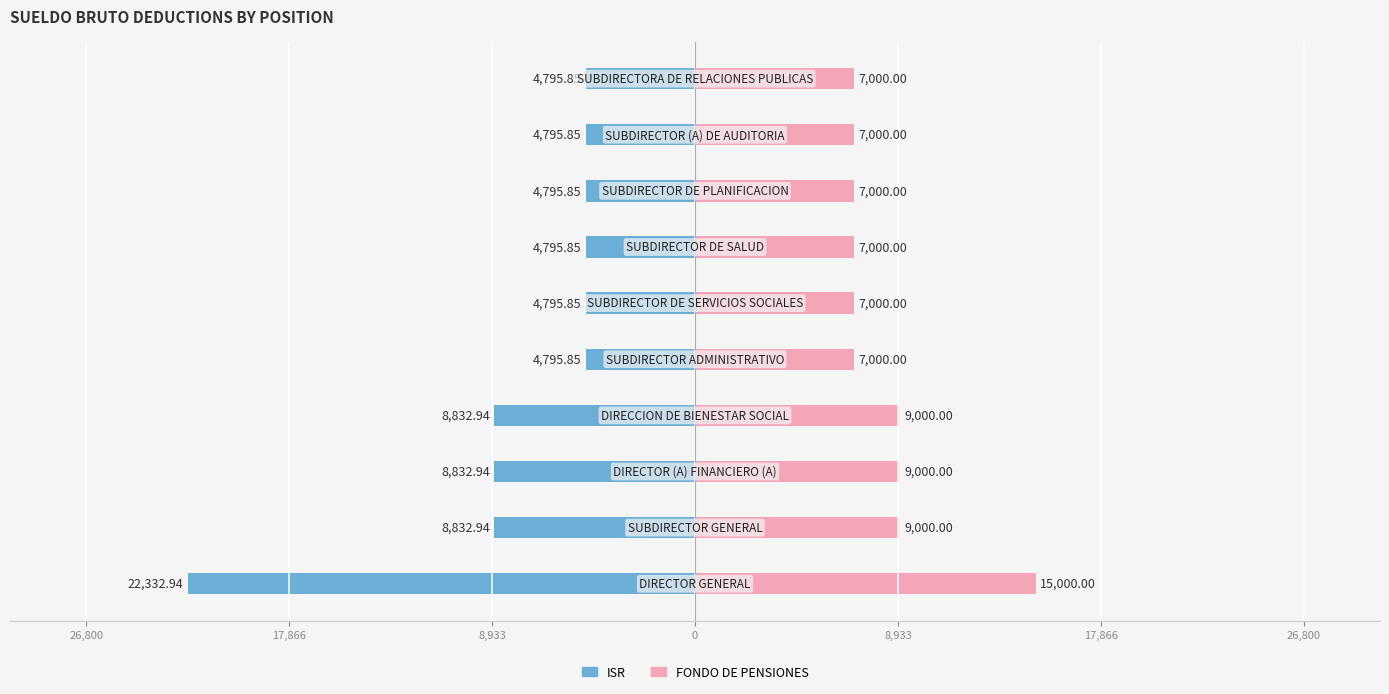

Reading left to right, list all the values displayed in this chart.

ISR: -22332.9	-8832.9	-8832.9	-8832.9	-4795.9	-4795.9	-4795.9	-4795.9	-4795.9	-4795.9
FONDO DE PENSIONES: 15000.0	9000.0	9000.0	9000.0	7000.0	7000.0	7000.0	7000.0	7000.0	7000.0